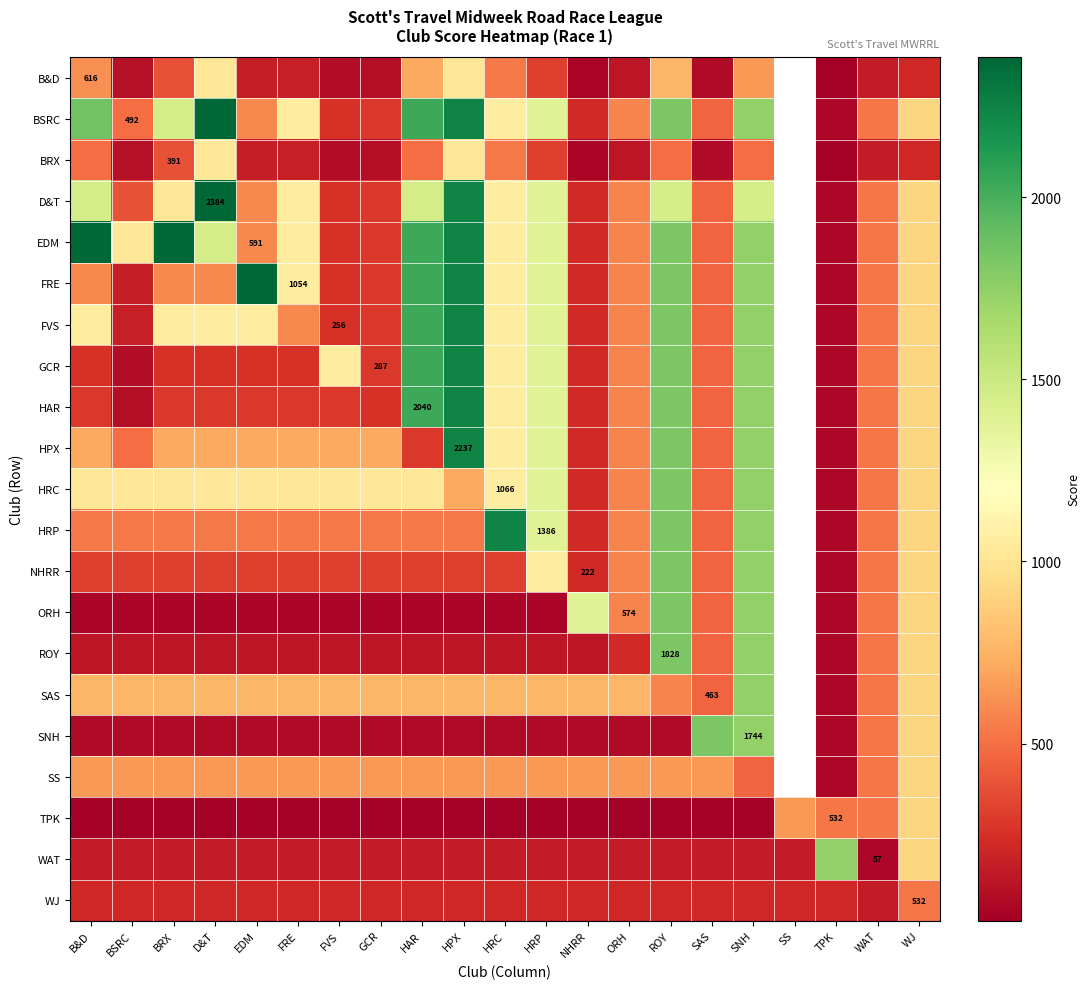

True or false: B&D has a value of 1225.5 at HAR.

False